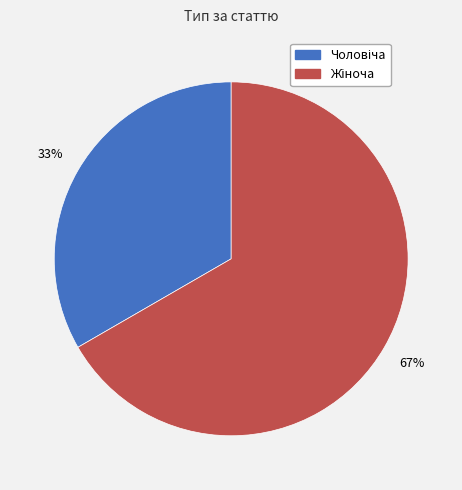

Count the number of slices in the pie.

2